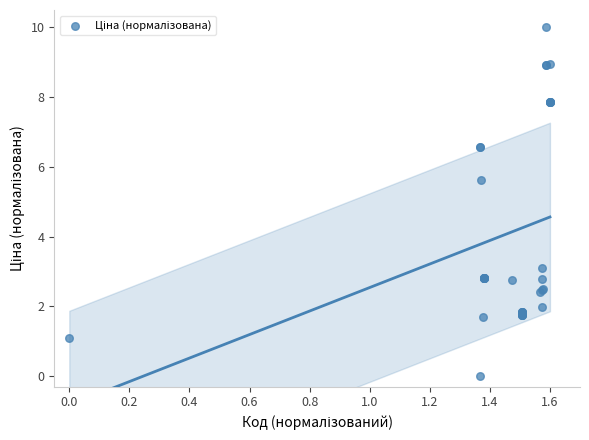

What Y value in the scatter plot is closest to 5?

5.6